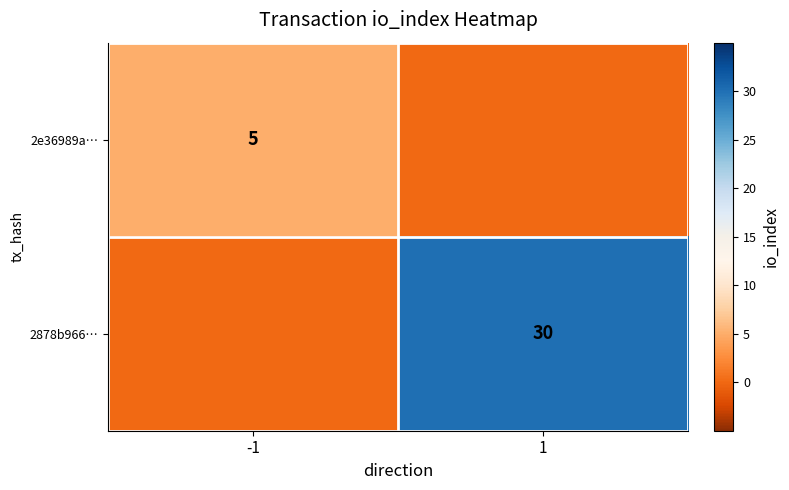

The value of 2e36989a… at -1 is 5. True or false?

True